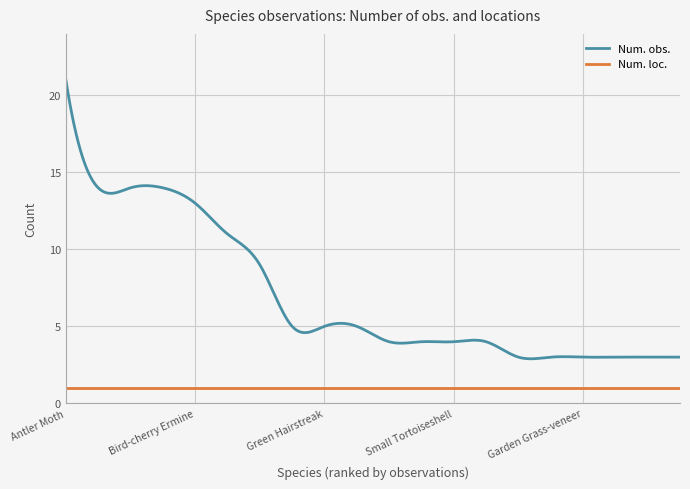

What is the maximum value shown in the chart?

21.0